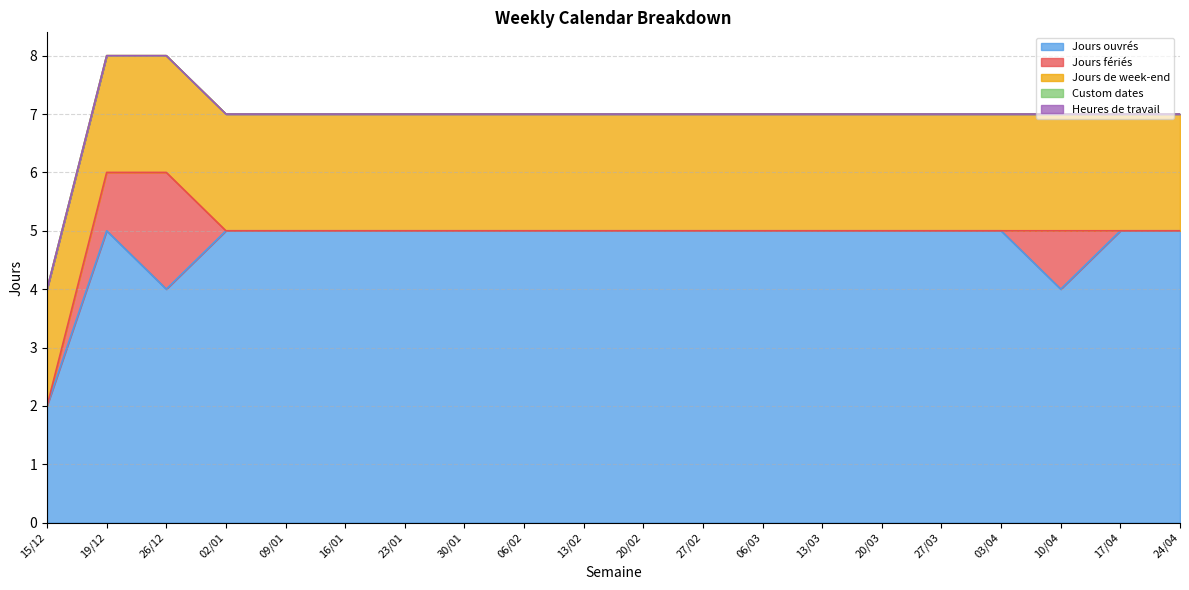

Does the chart have visible grid lines?

Yes